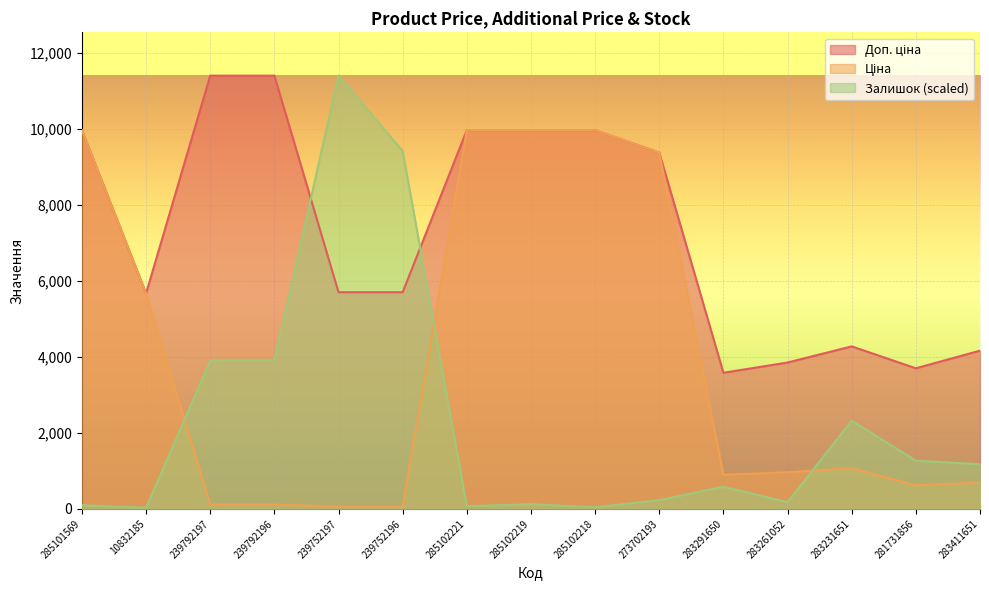

Which series has the widest spread of values?

Залишок (scaled)